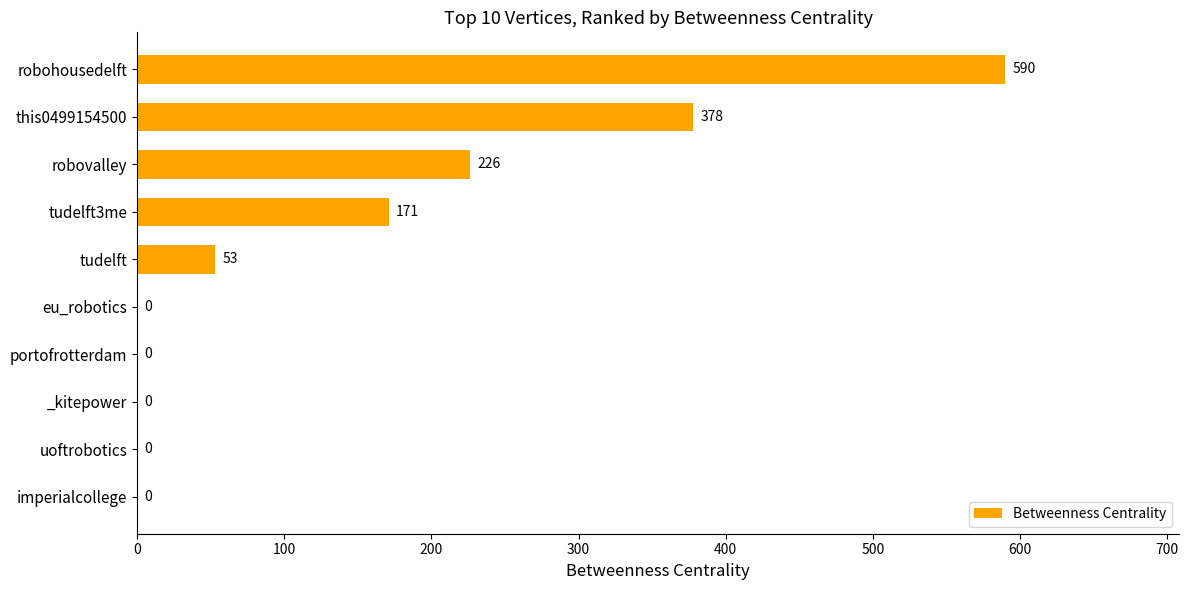

The value at imperialcollege is 0. True or false?

True